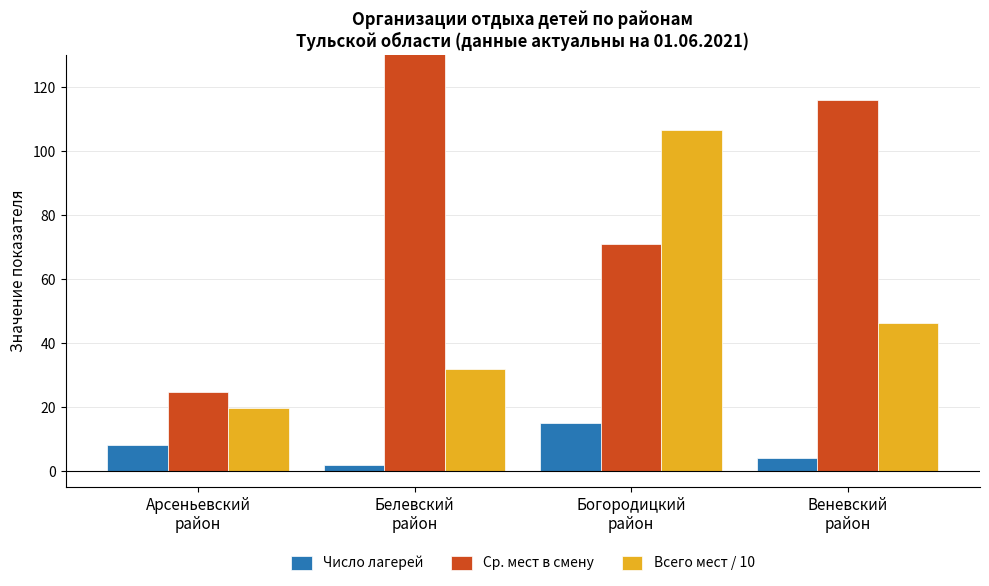

List the series in order of their peak value, highest first.

Ср. мест в смену, Всего мест / 10, Число лагерей